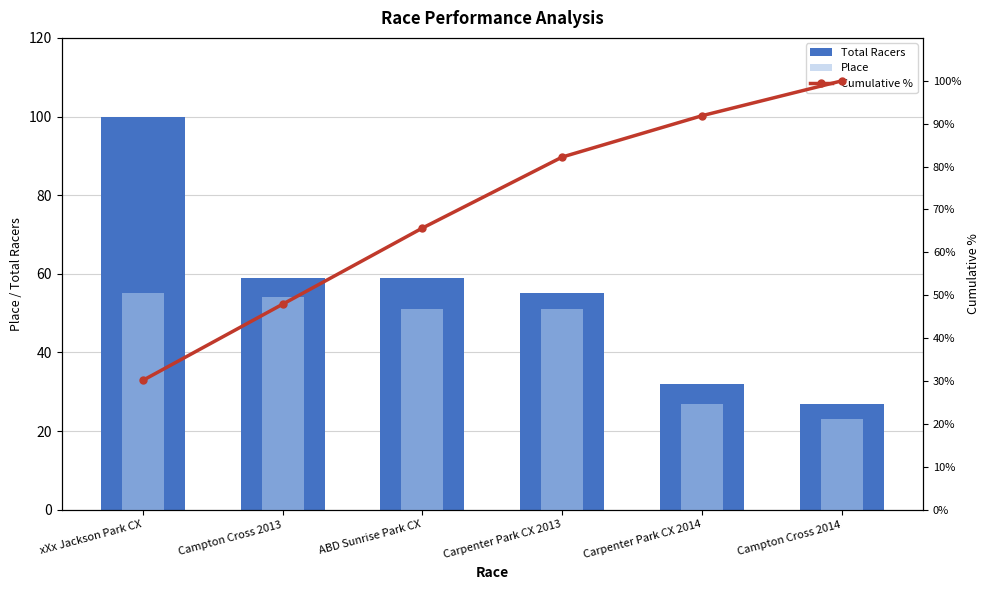

Rank the categories by Cumulative % value from highest to lowest.

Campton Cross 2014, Carpenter Park CX 2014, Carpenter Park CX 2013, ABD Sunrise Park CX, Campton Cross 2013, xXx Jackson Park CX